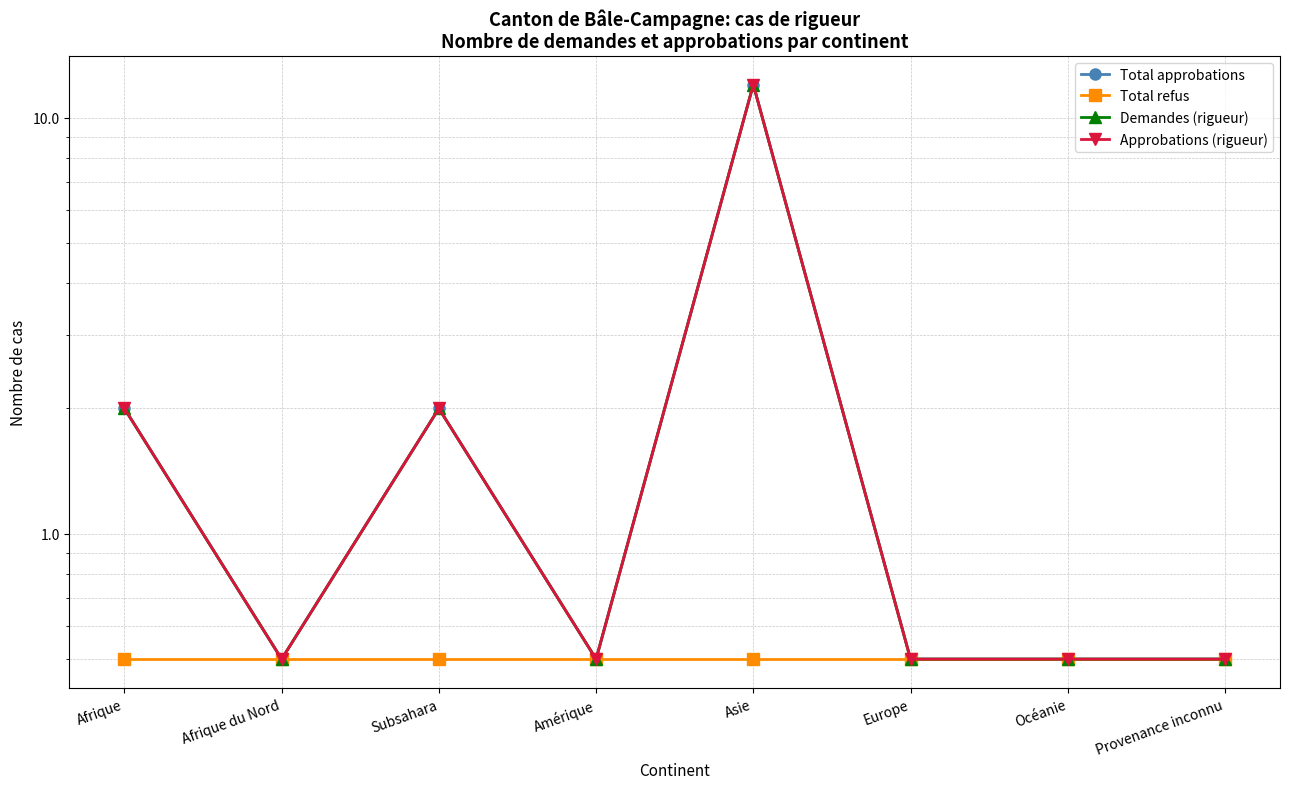

What are all the series names shown in the legend?

Total approbations, Total refus, Demandes (rigueur), Approbations (rigueur)